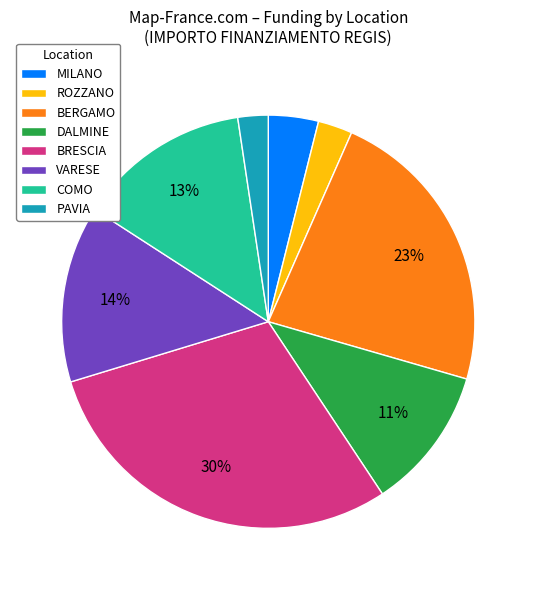

Is it true that VARESE is 21% of the pie?

False